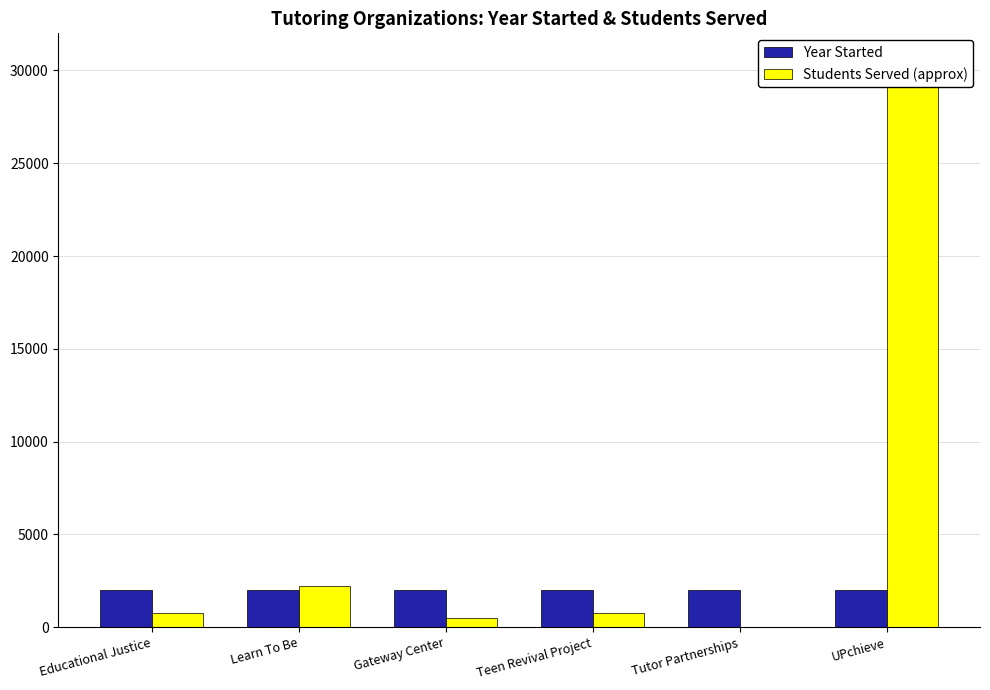

What are all the series names shown in the legend?

Year Started, Students Served (approx)